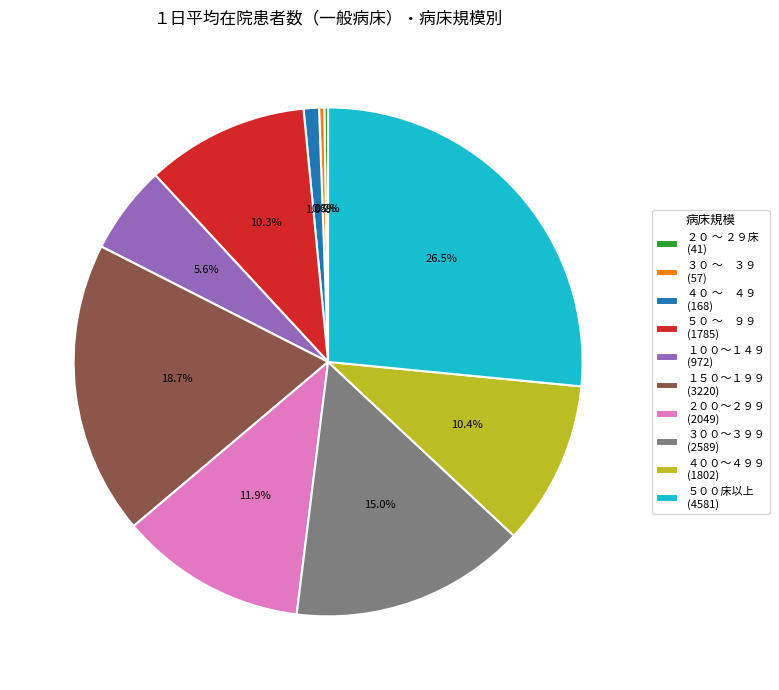

To the nearest percent, what is the average slice percentage?

10%